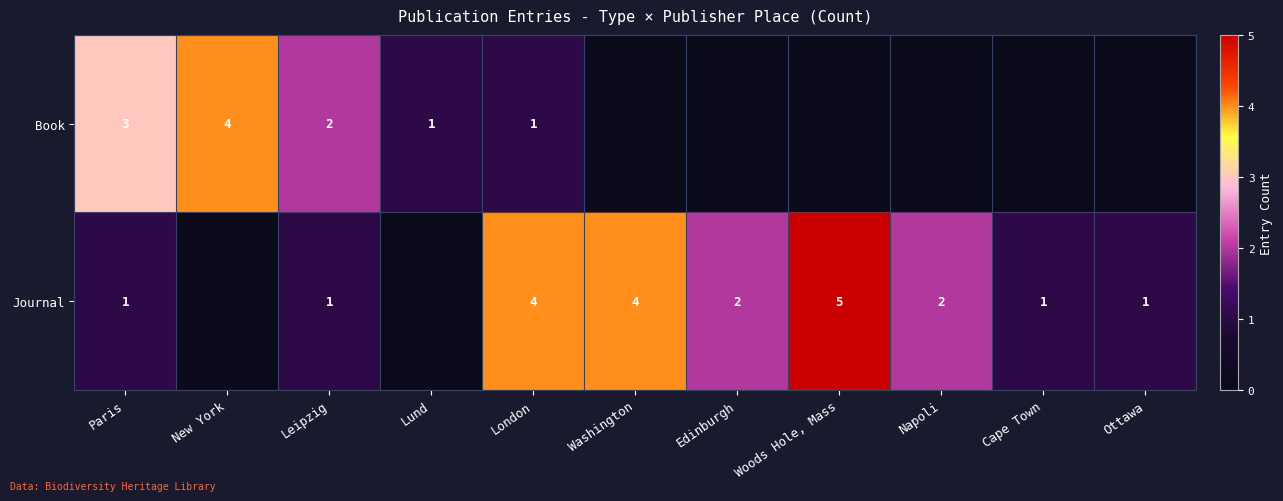

Is the value of Journal at Leipzig greater than the value of Book at Paris?

No